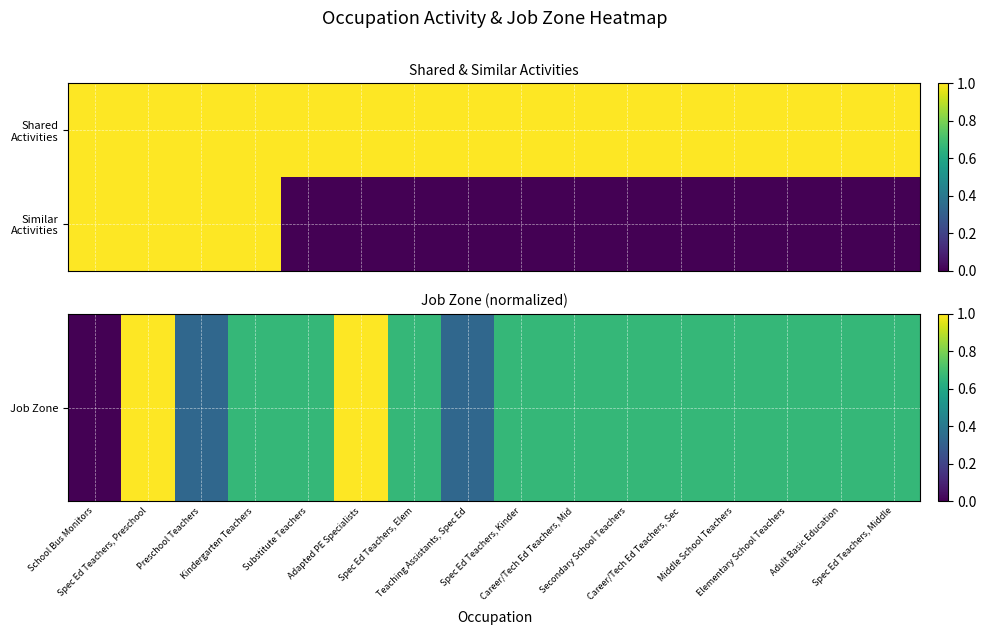

What is the greatest value displayed?

1.0